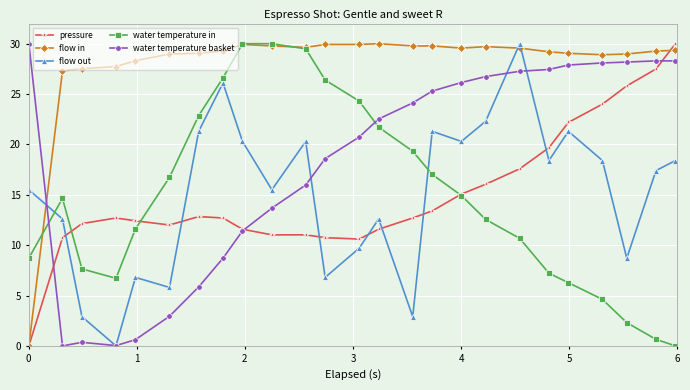

True or false: flow in has more than 1 interior local peaks.

True